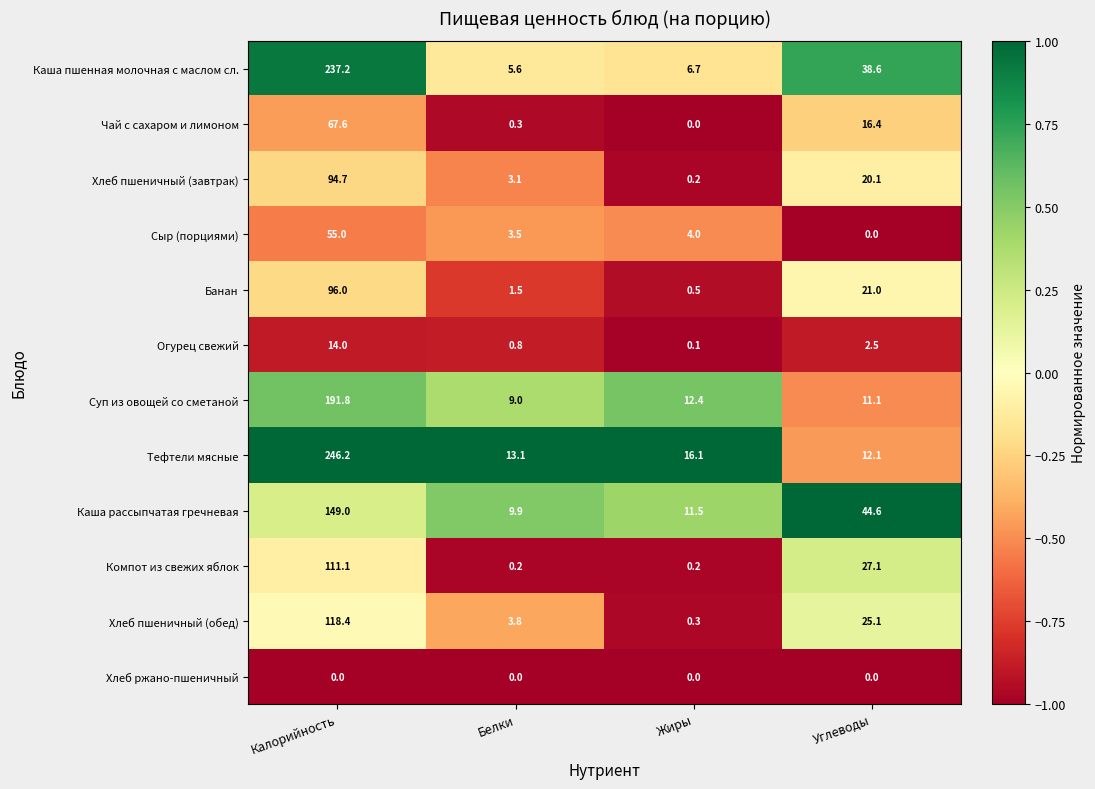

The value of Огурец свежий at Белки is 0.3. True or false?

False